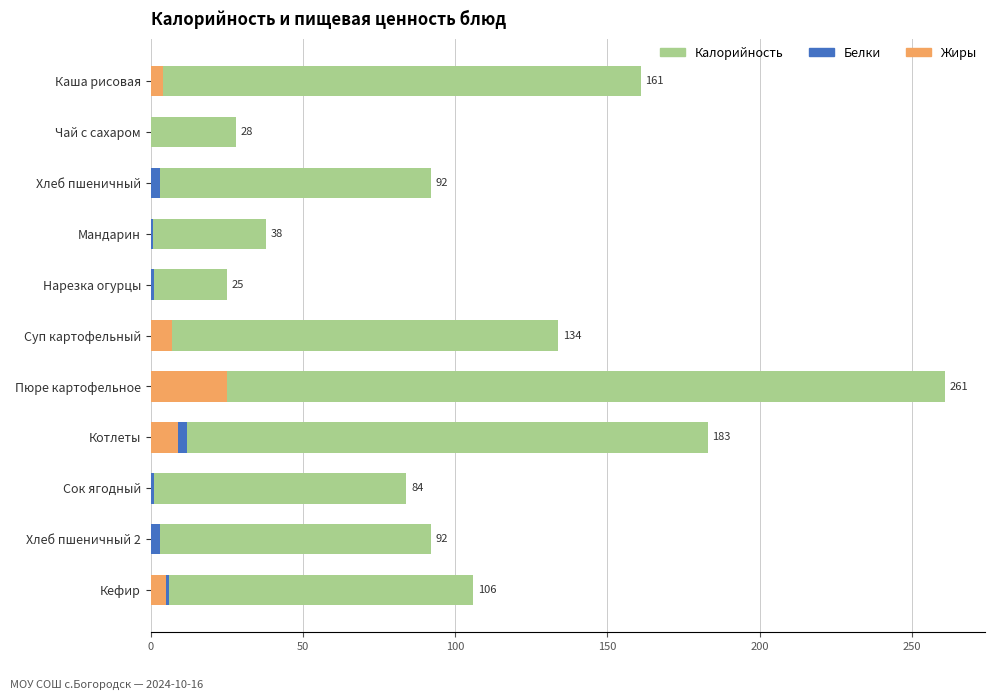

How many bars are there in each group?

3